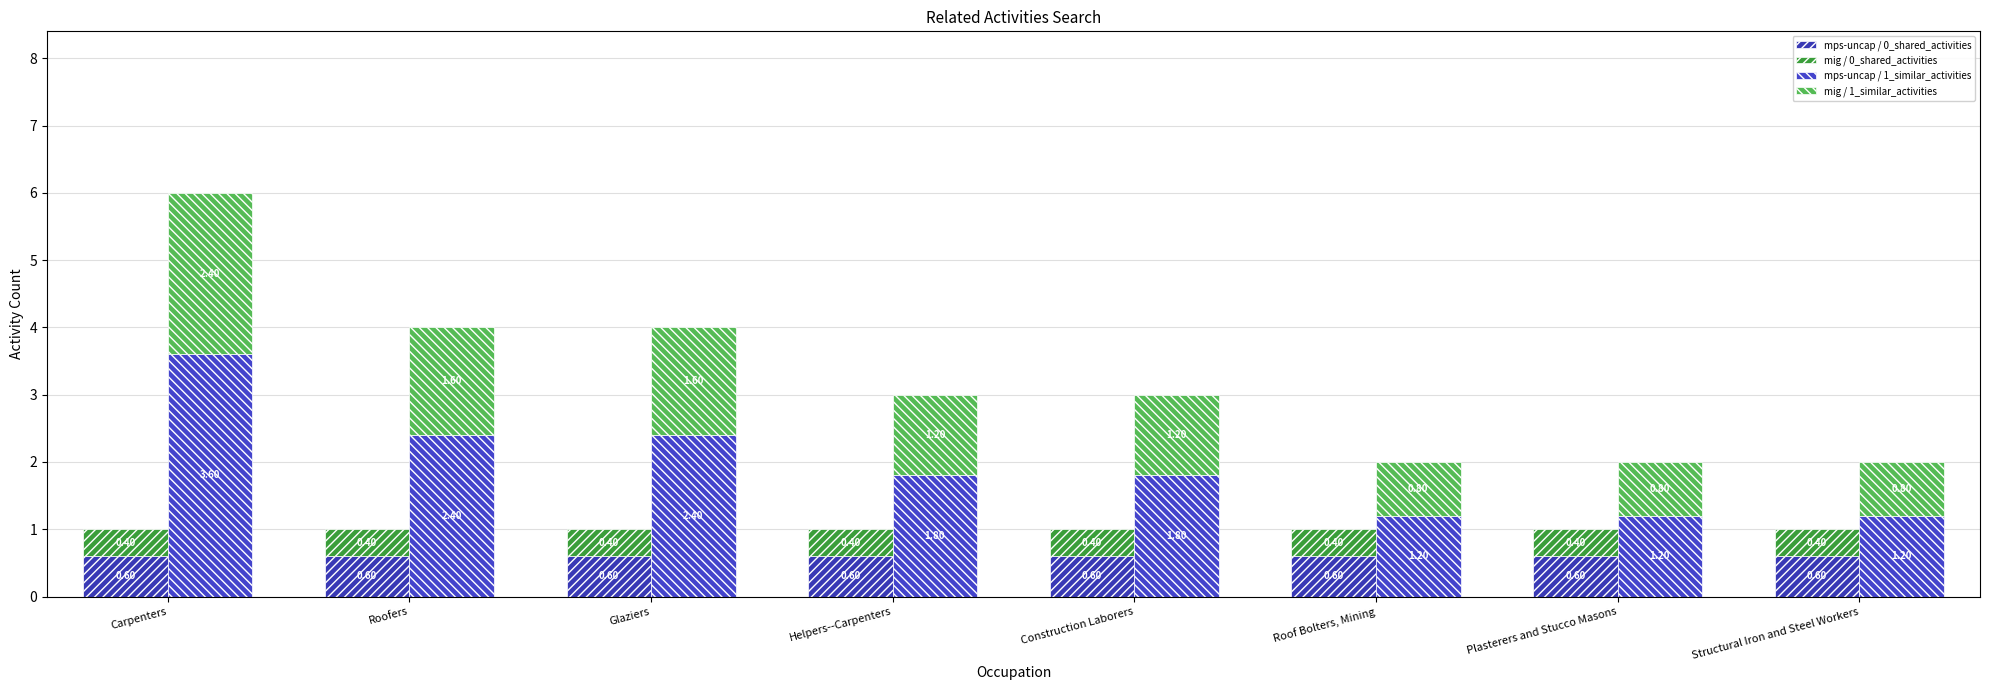

Rank the series by their maximum value, from lowest to highest.

mig / 0_shared_activities, mps-uncap / 0_shared_activities, mig / 1_similar_activities, mps-uncap / 1_similar_activities